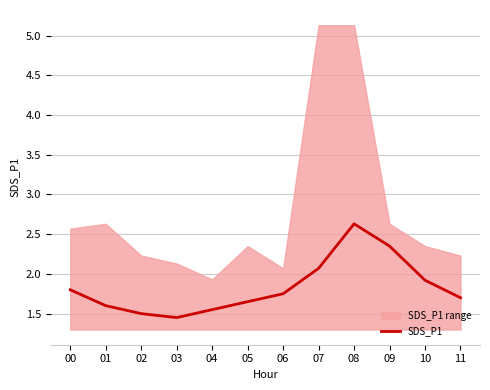

How many data points does each series have?

12